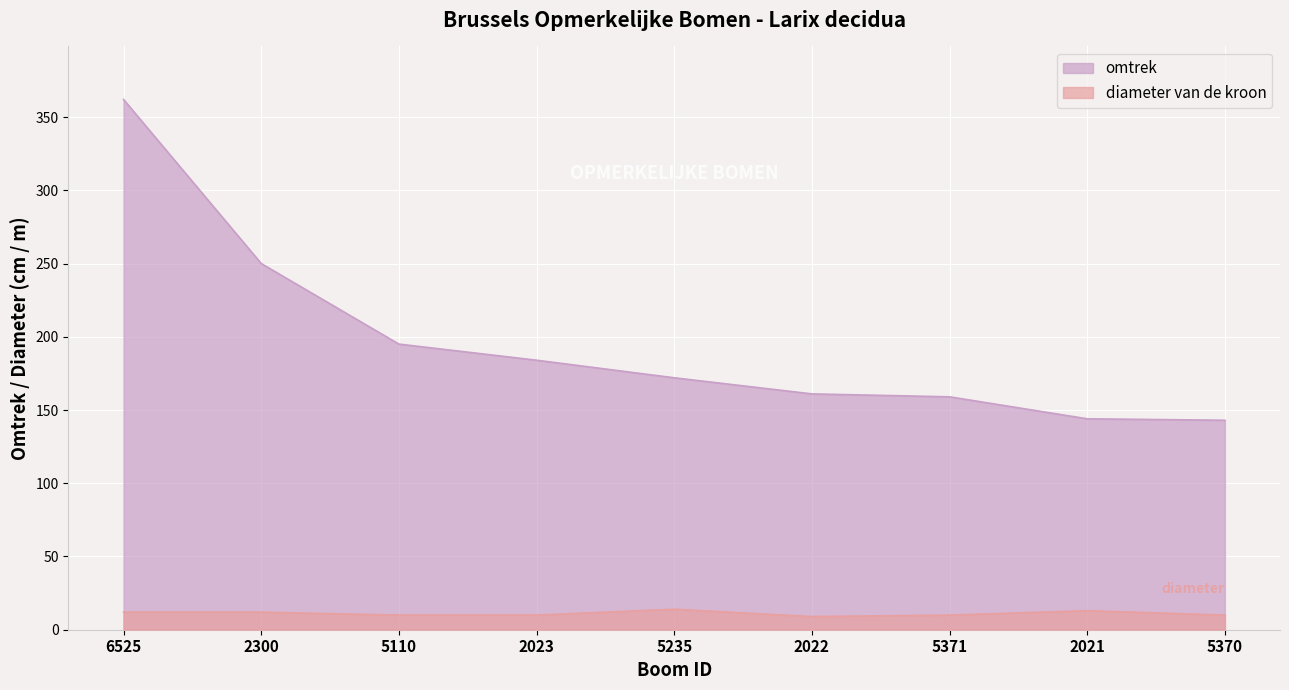

Rank the categories by diameter van de kroon value from highest to lowest.

5235, 2021, 6525, 2300, 5110, 2023, 5371, 5370, 2022